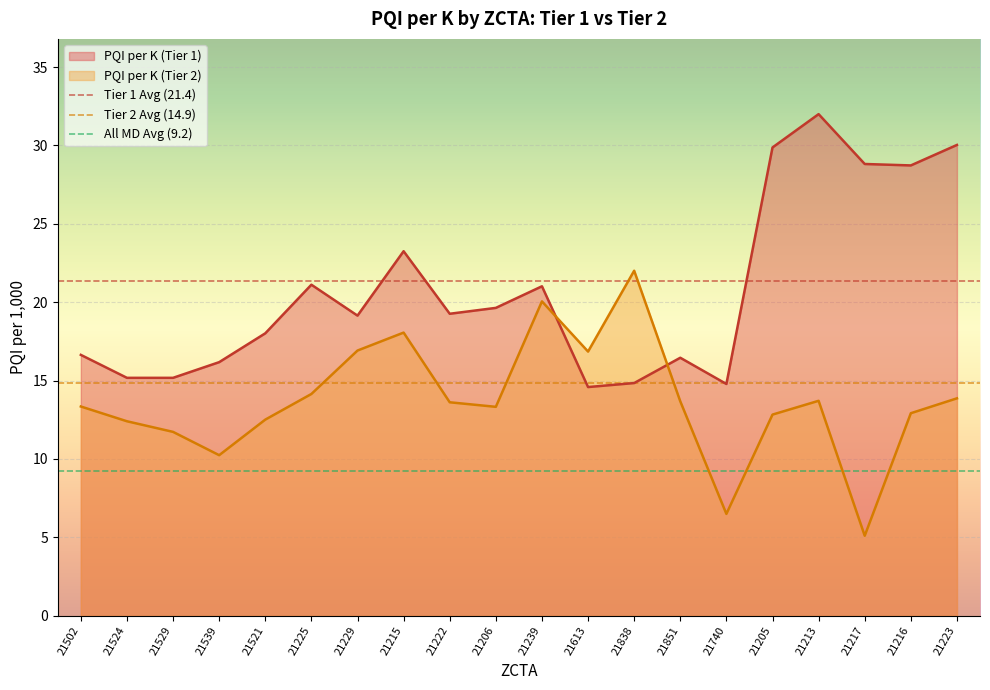

Which category has the lowest value in the Tier 2 Avg (14.9) series?

21502